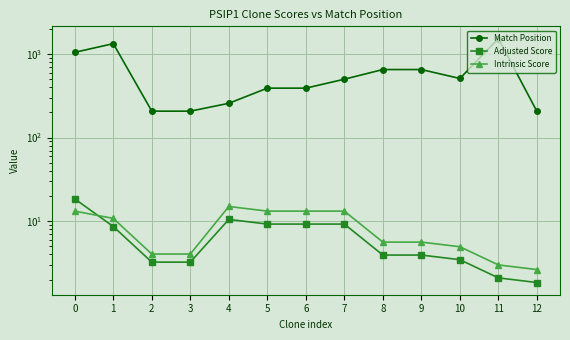

Which series has the widest spread of values?

Match Position